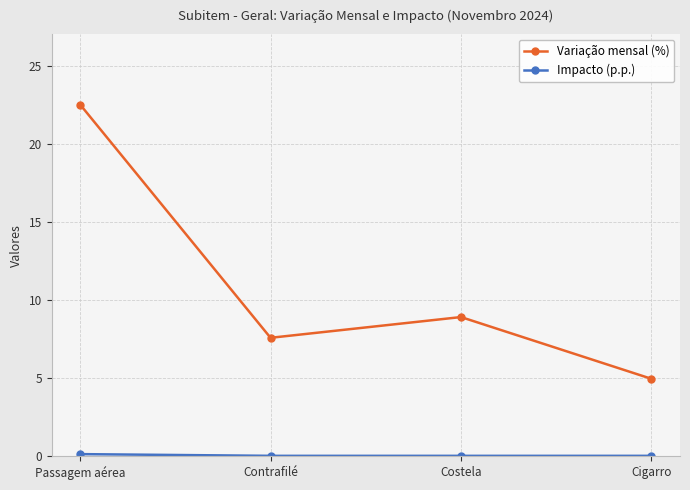

At which category does Variação mensal (%) reach its first local valley?

Contrafilé